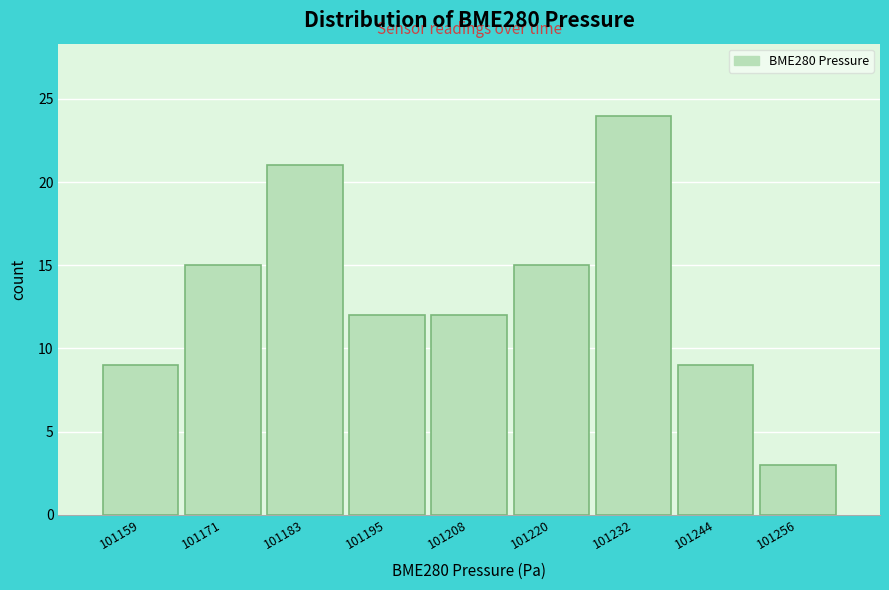

Reading left to right, transcribe this chart: for each bar, give the range it covers on the x-axis and its height. Neither the bar edges nor the heights are printed on the chart, so give them approximately, as read against the axes.

101154 to 101166: 9
101166 to 101178: 15
101178 to 101190: 21
101190 to 101202: 12
101202 to 101214: 12
101214 to 101226: 15
101226 to 101238: 24
101238 to 101250: 9
101250 to 101262: 3